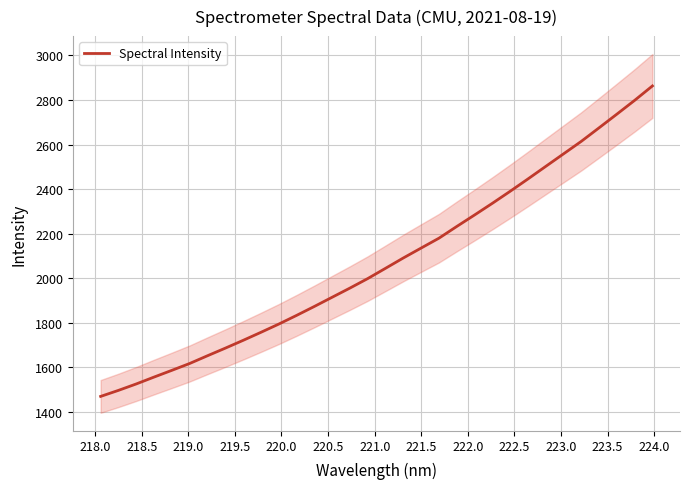

What is the difference between the second highest and second lowest values?

1301.1